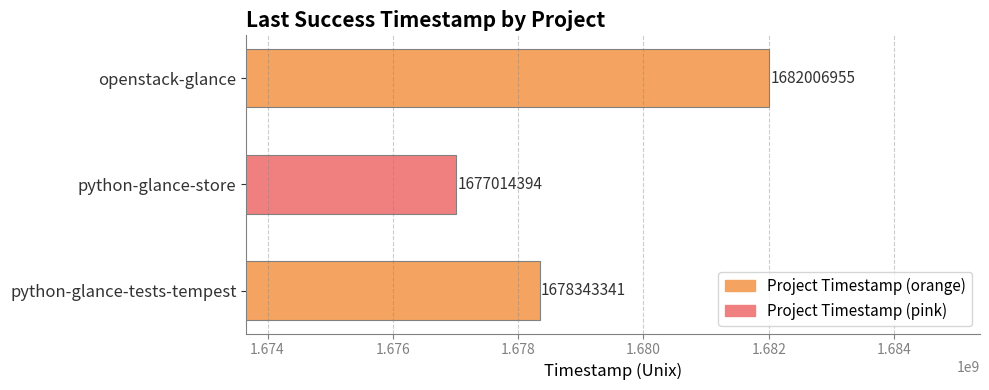

What is the difference between the maximum and minimum values?

4992561